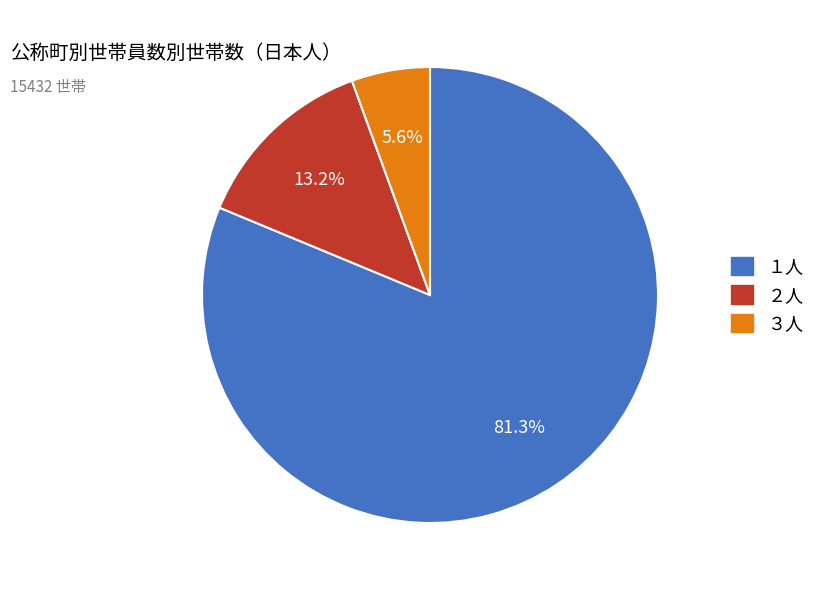

Is there any slice that represents more than half of the pie?

Yes